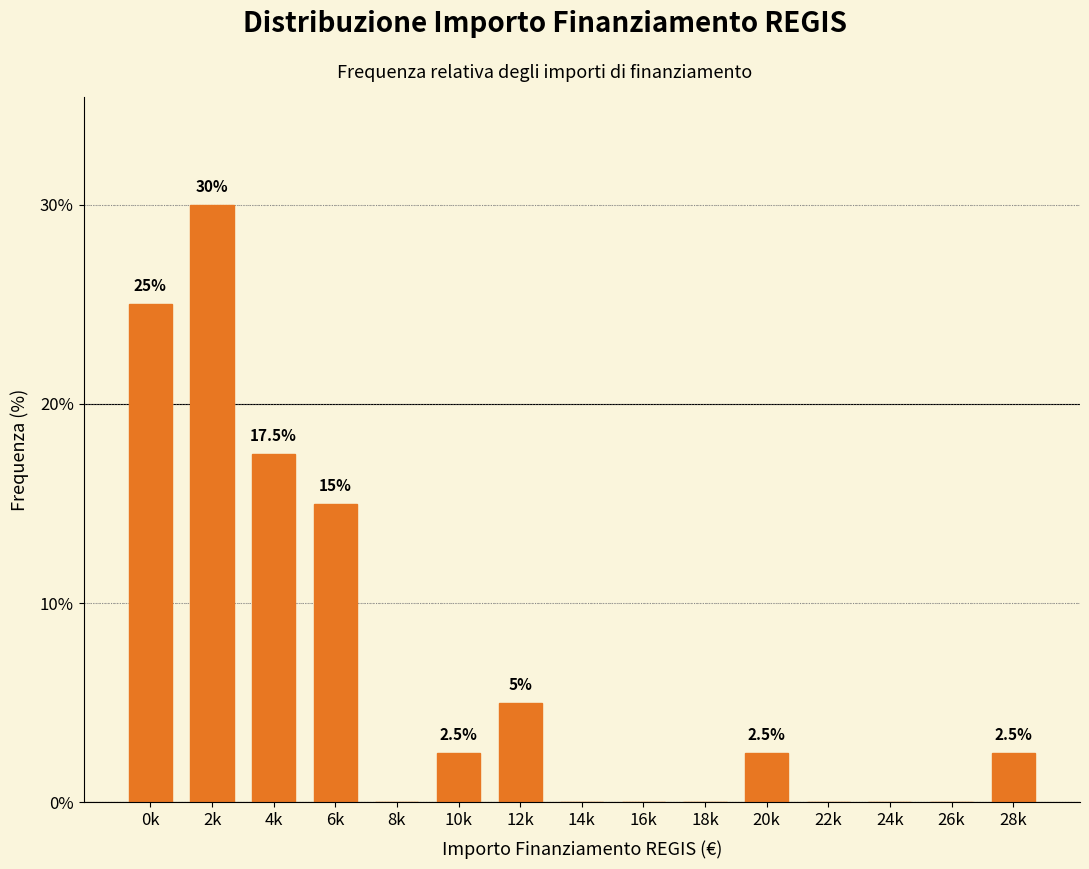

Reading right to left, transcribe all the data shown in this chart.

28k=2.5	26k=0.0	24k=0.0	22k=0.0	20k=2.5	18k=0.0	16k=0.0	14k=0.0	12k=5.0	10k=2.5	8k=0.0	6k=15.0	4k=17.5	2k=30.0	0k=25.0